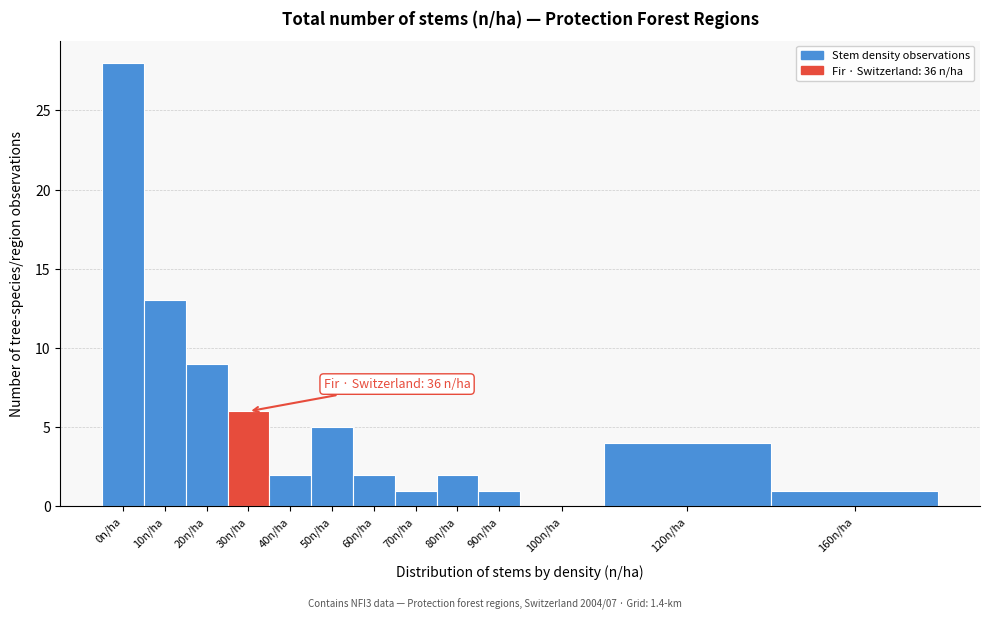

Reading right to left, what are all the values shown in this chart?

160n/ha=1	120n/ha=4	100n/ha=0	90n/ha=1	80n/ha=2	70n/ha=1	60n/ha=2	50n/ha=5	40n/ha=2	30n/ha=6	20n/ha=9	10n/ha=13	0n/ha=28